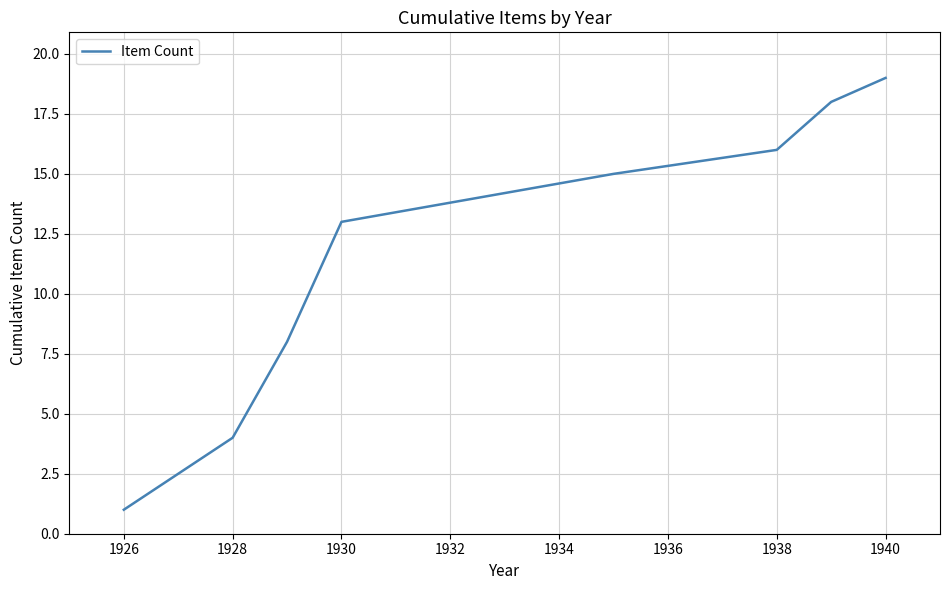

What is the difference between the second highest and minimum values?

17